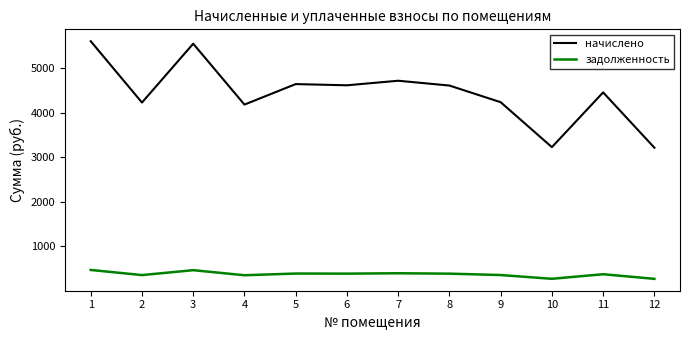

How many lines are shown in the chart?

2